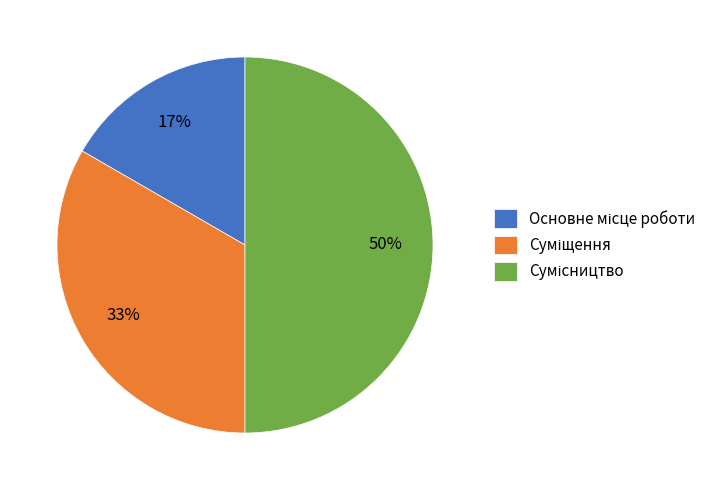

To the nearest percent, what is the difference between the largest and smallest slice percentages?

33%